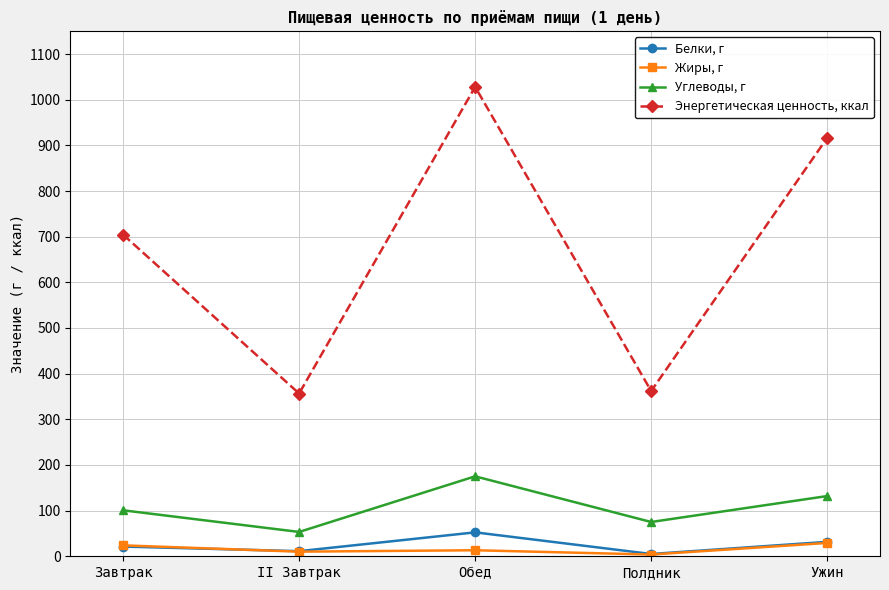

What is the smallest value displayed?

3.8